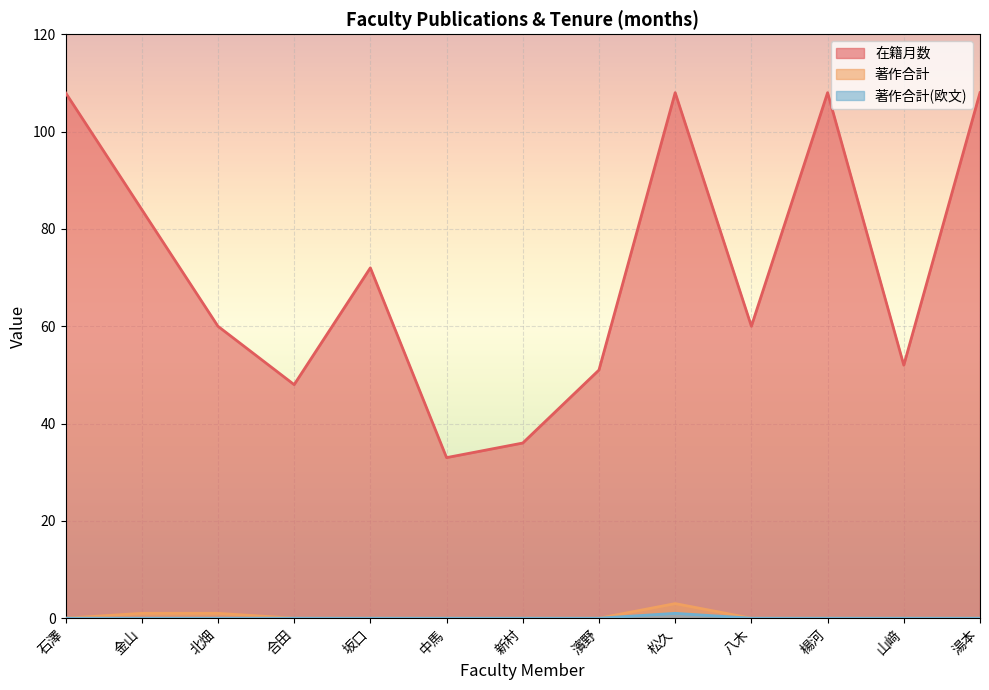

What are all the series names shown in the legend?

在籍月数, 著作合計, 著作合計(欧文)